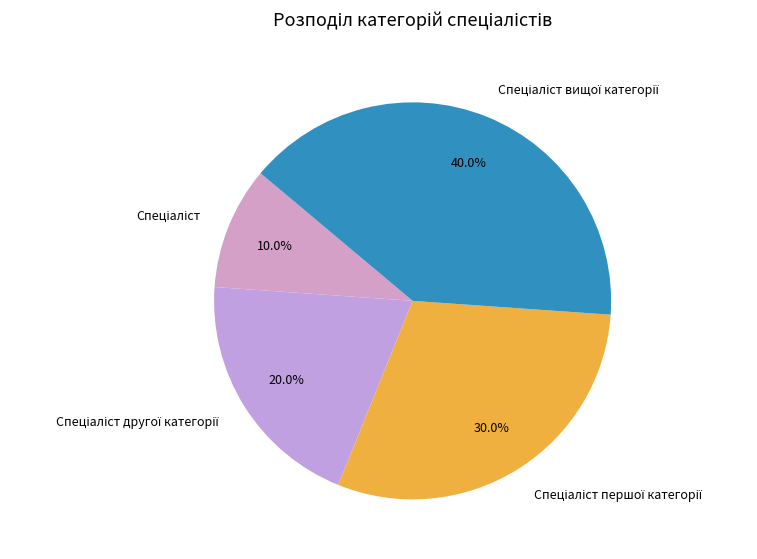

To the nearest percent, what is the difference between the largest and smallest slice percentages?

30%